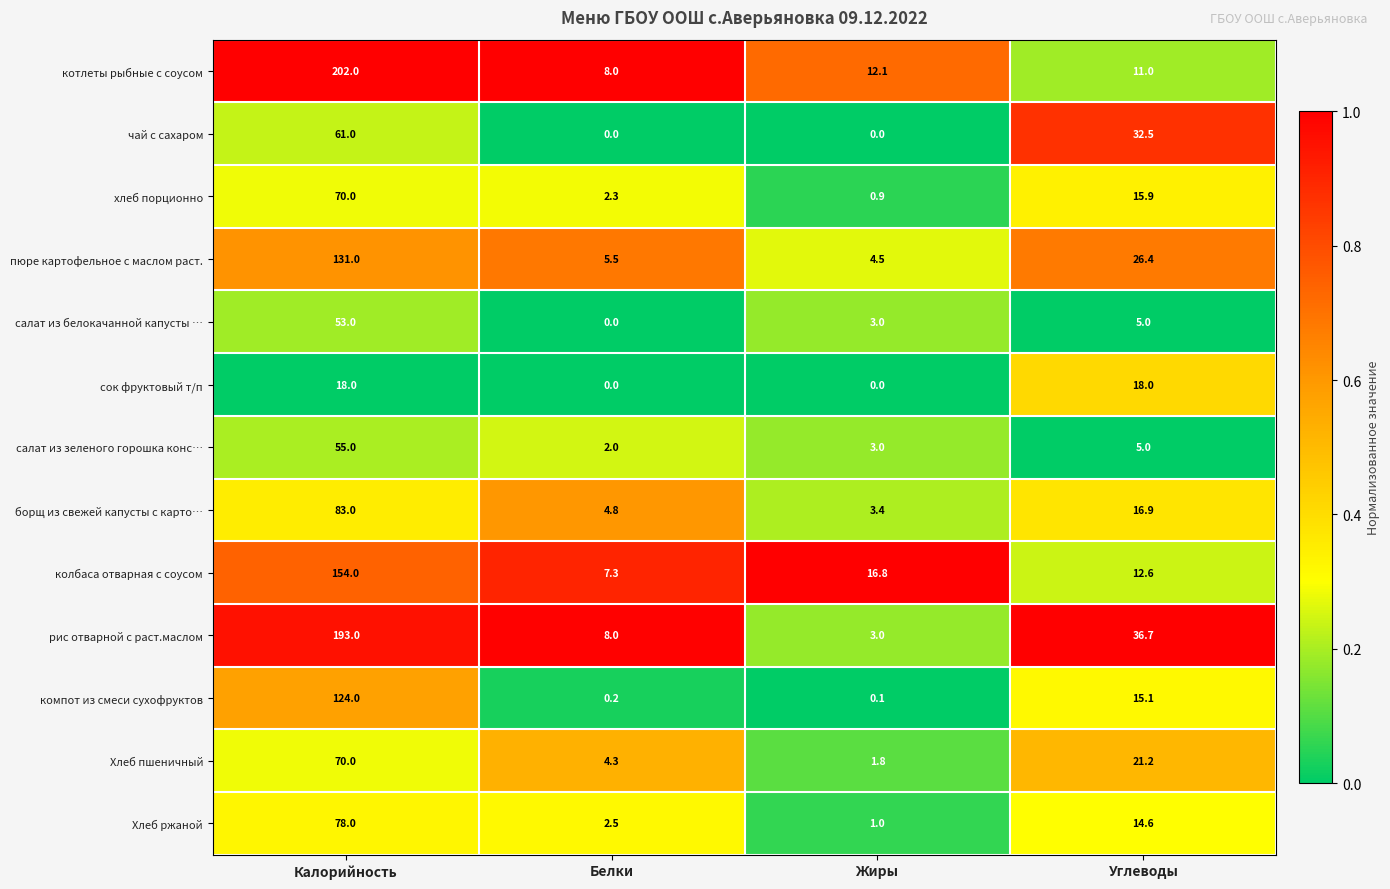

How many data points does each series have?

4